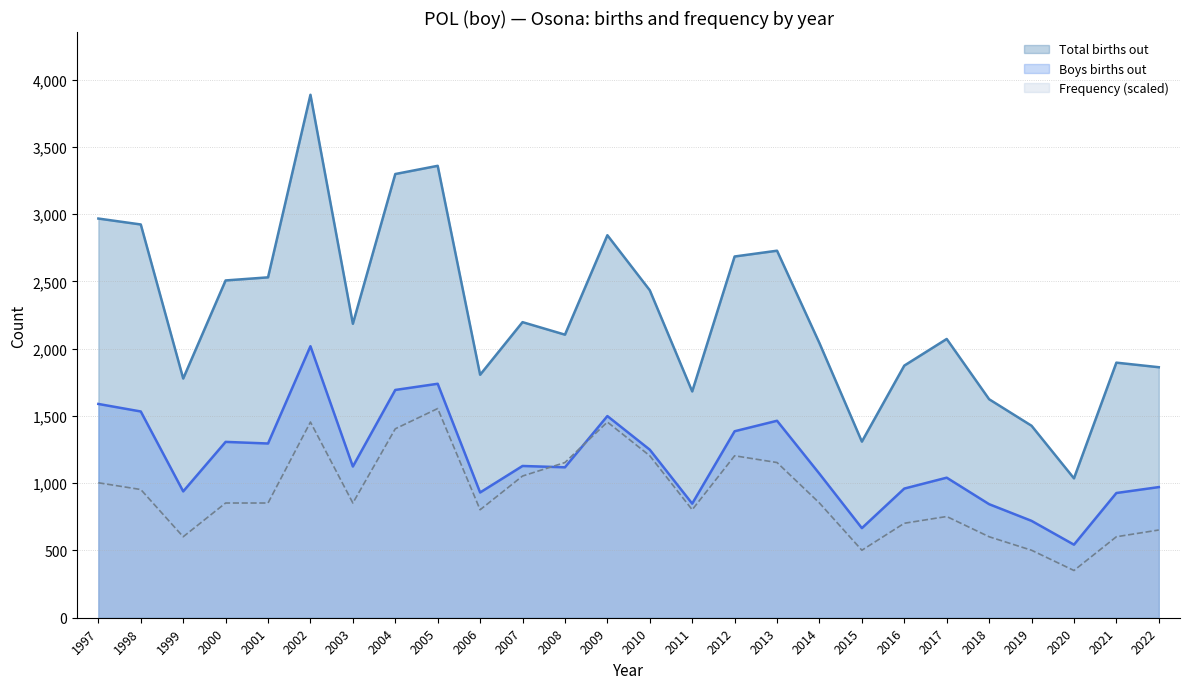

In Total births out, how many points are higher than both neighbors (excluding endpoints)?

7